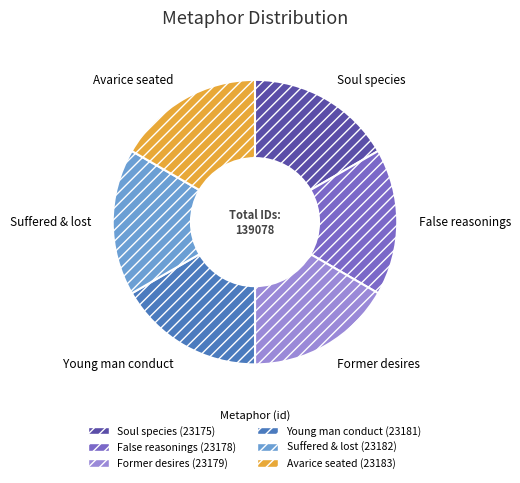

Is there any slice that represents more than half of the pie?

No